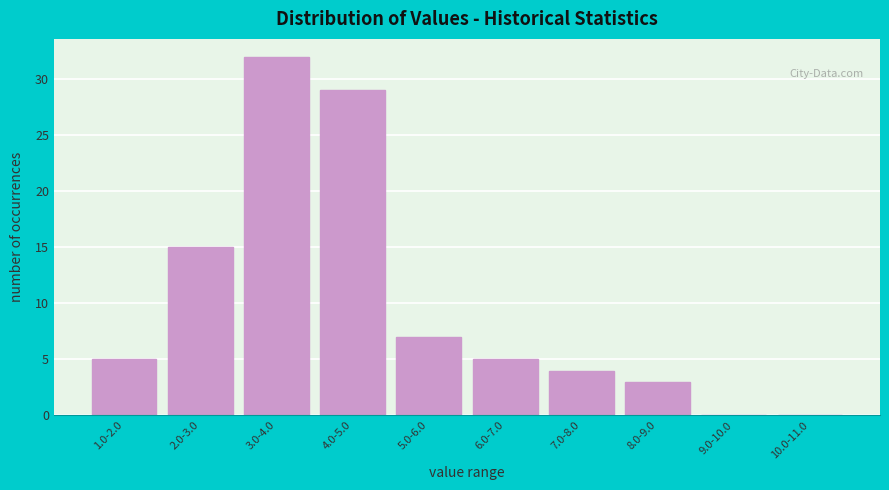

Reading left to right, extract all data points from this chart.

1.0-2.0=5	2.0-3.0=15	3.0-4.0=32	4.0-5.0=29	5.0-6.0=7	6.0-7.0=5	7.0-8.0=4	8.0-9.0=3	9.0-10.0=0	10.0-11.0=0